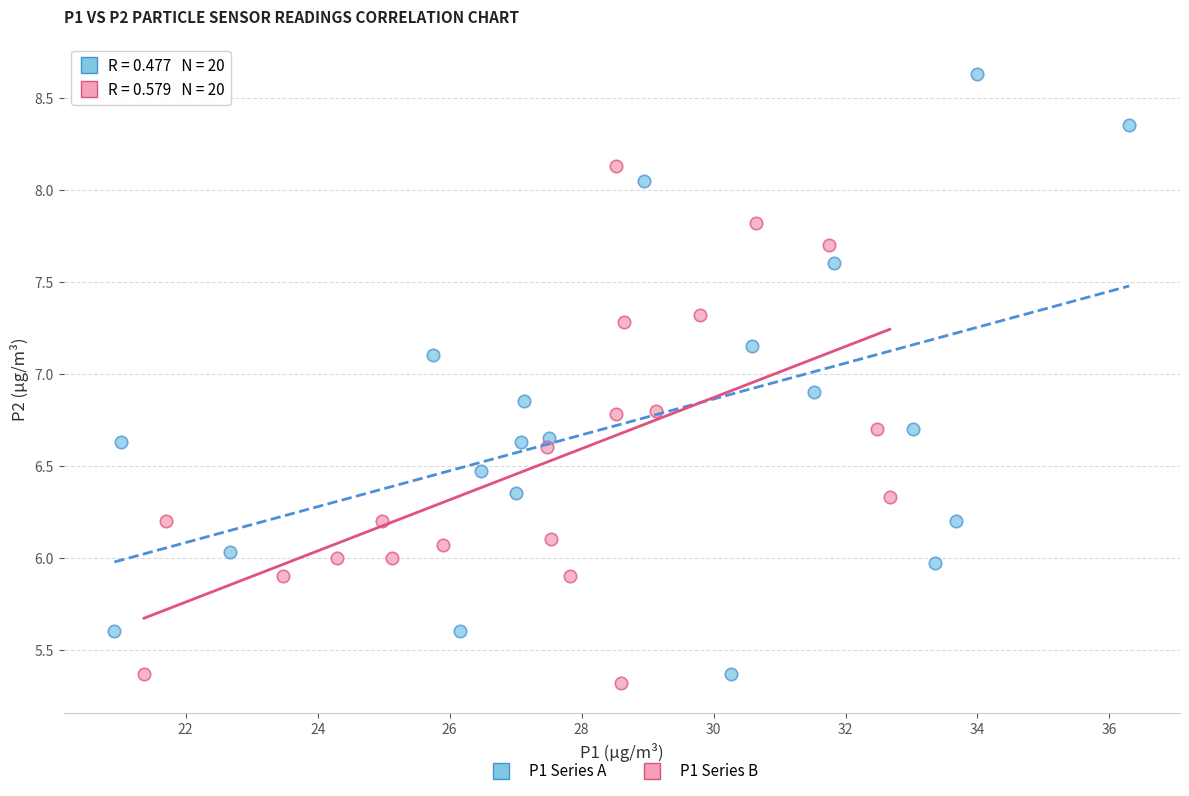

What are all the series names shown in the legend?

P1 Series A, P1 Series B